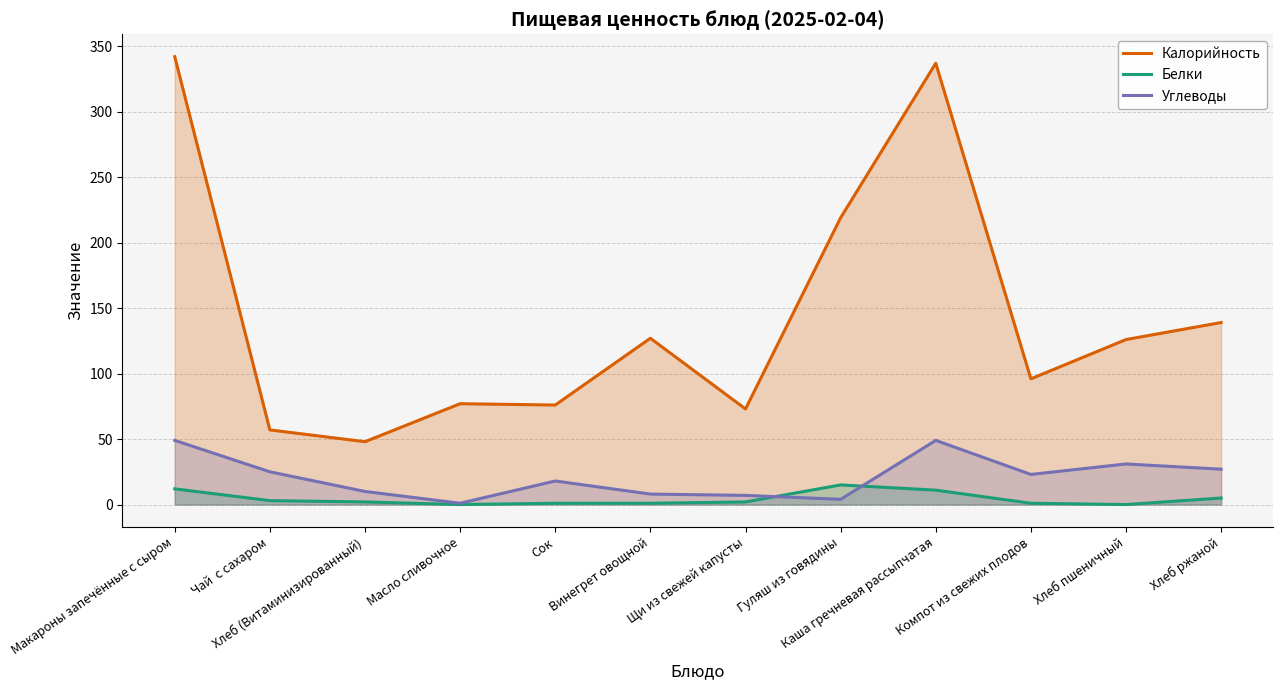

At which label does Калорийность first exceed 126?

Макароны запечённые с сыром